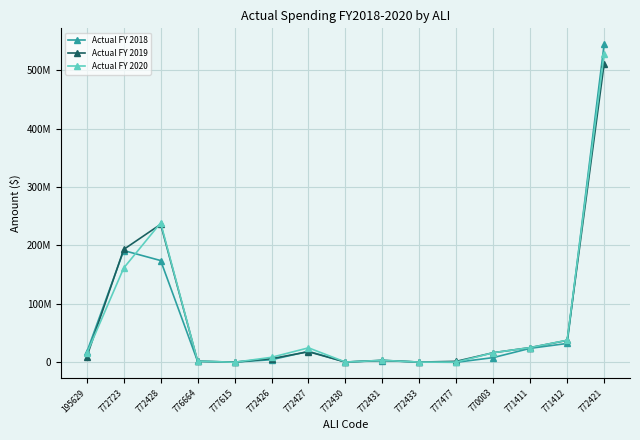

Which series ends up on top after the final intersection of Actual FY 2020 and Actual FY 2019?

Actual FY 2020